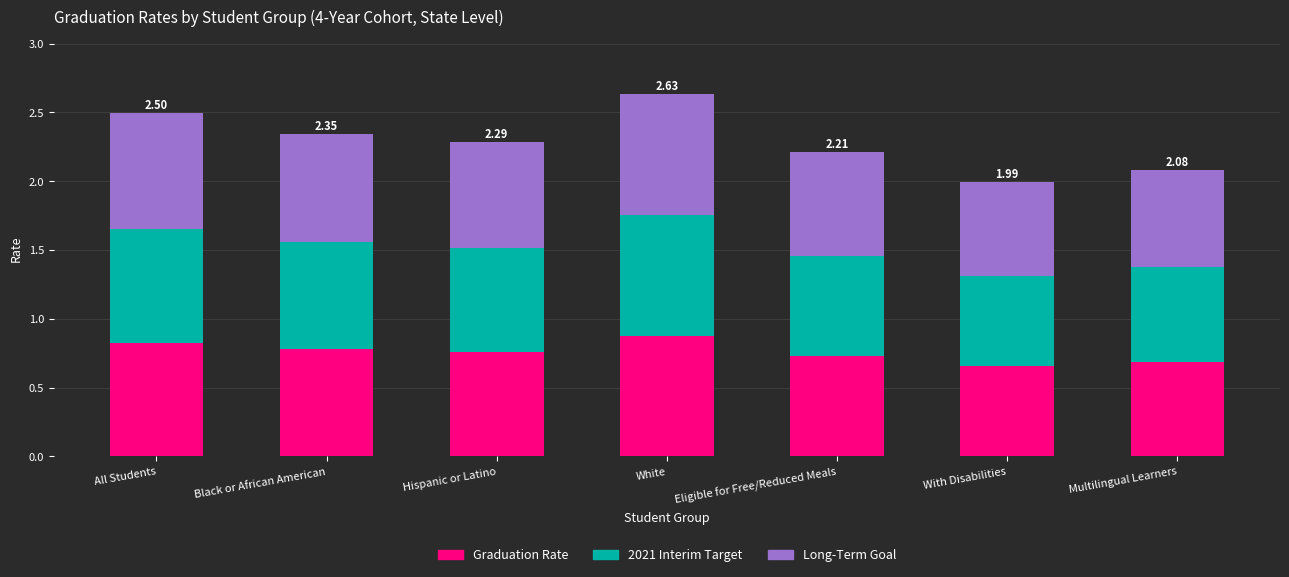

Are the bars grouped side by side (vs. stacked)?

No